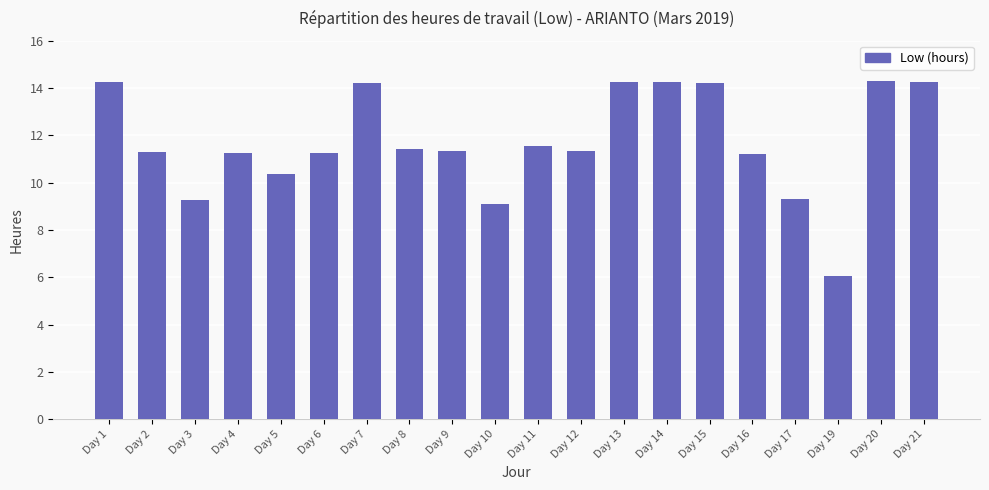

What is the smallest value displayed?

6.1